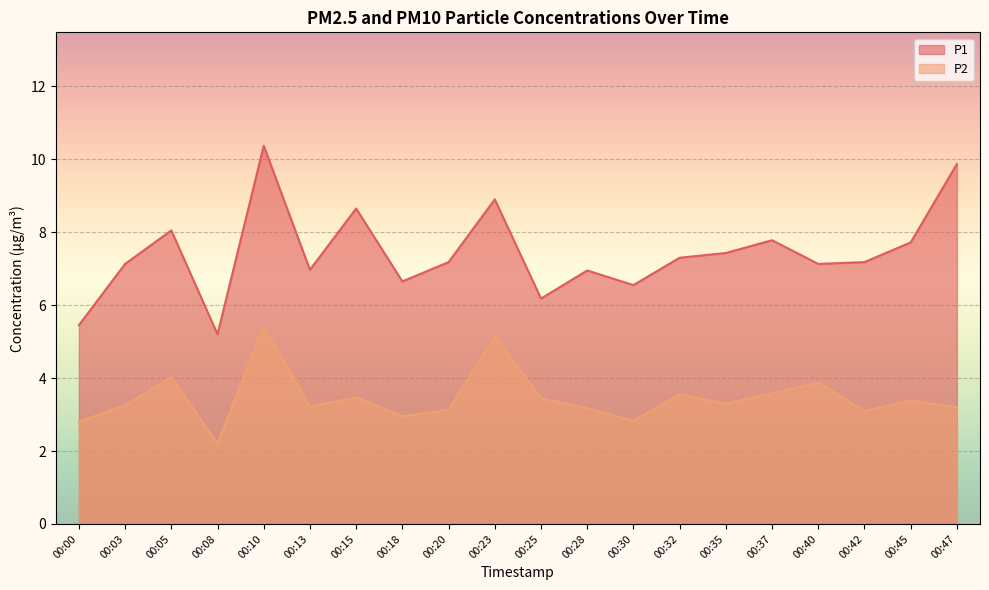

How many lines are shown in the chart?

2